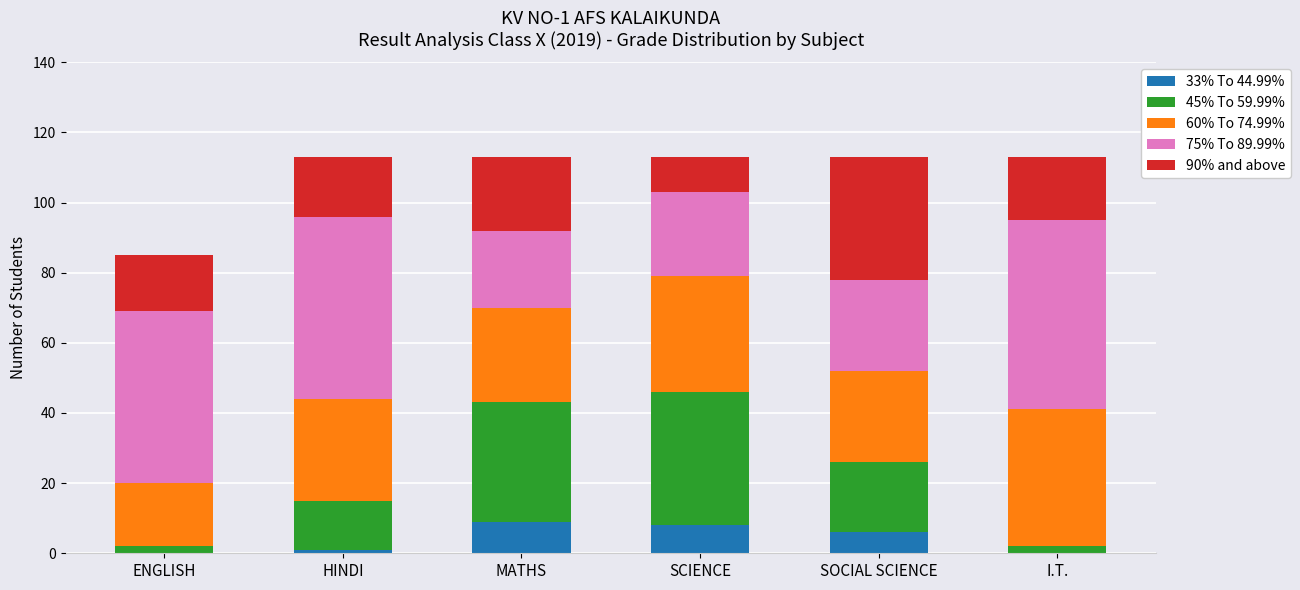

Reading left to right, what are the values for 33% To 44.99%?

ENGLISH=0	HINDI=1	MATHS=9	SCIENCE=8	SOCIAL SCIENCE=6	I.T.=0